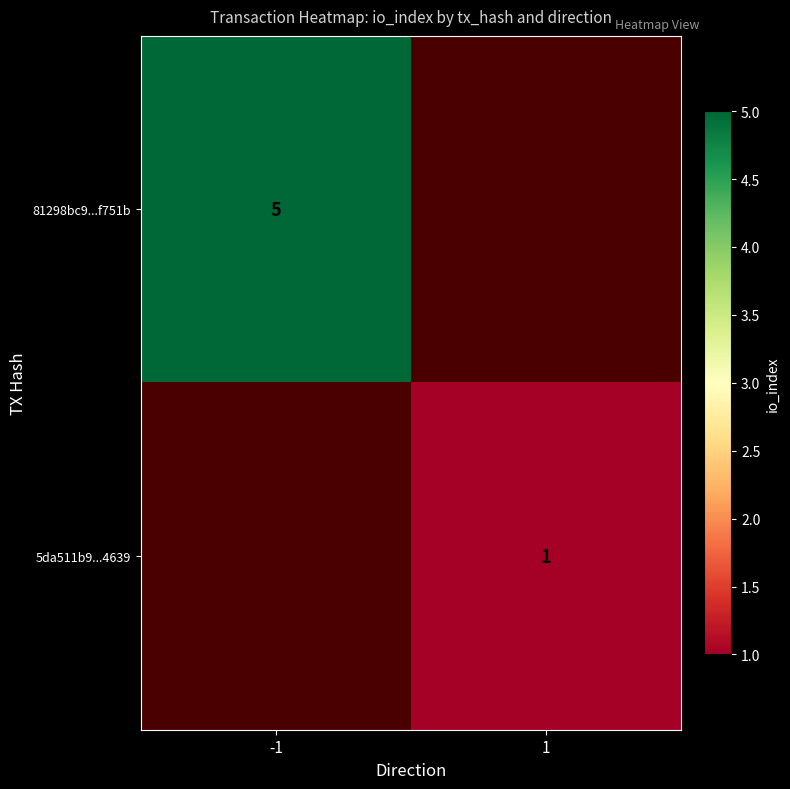

Is the value of 81298bc9...f751b at -1 greater than the value of 5da511b9...4639 at 1?

Yes